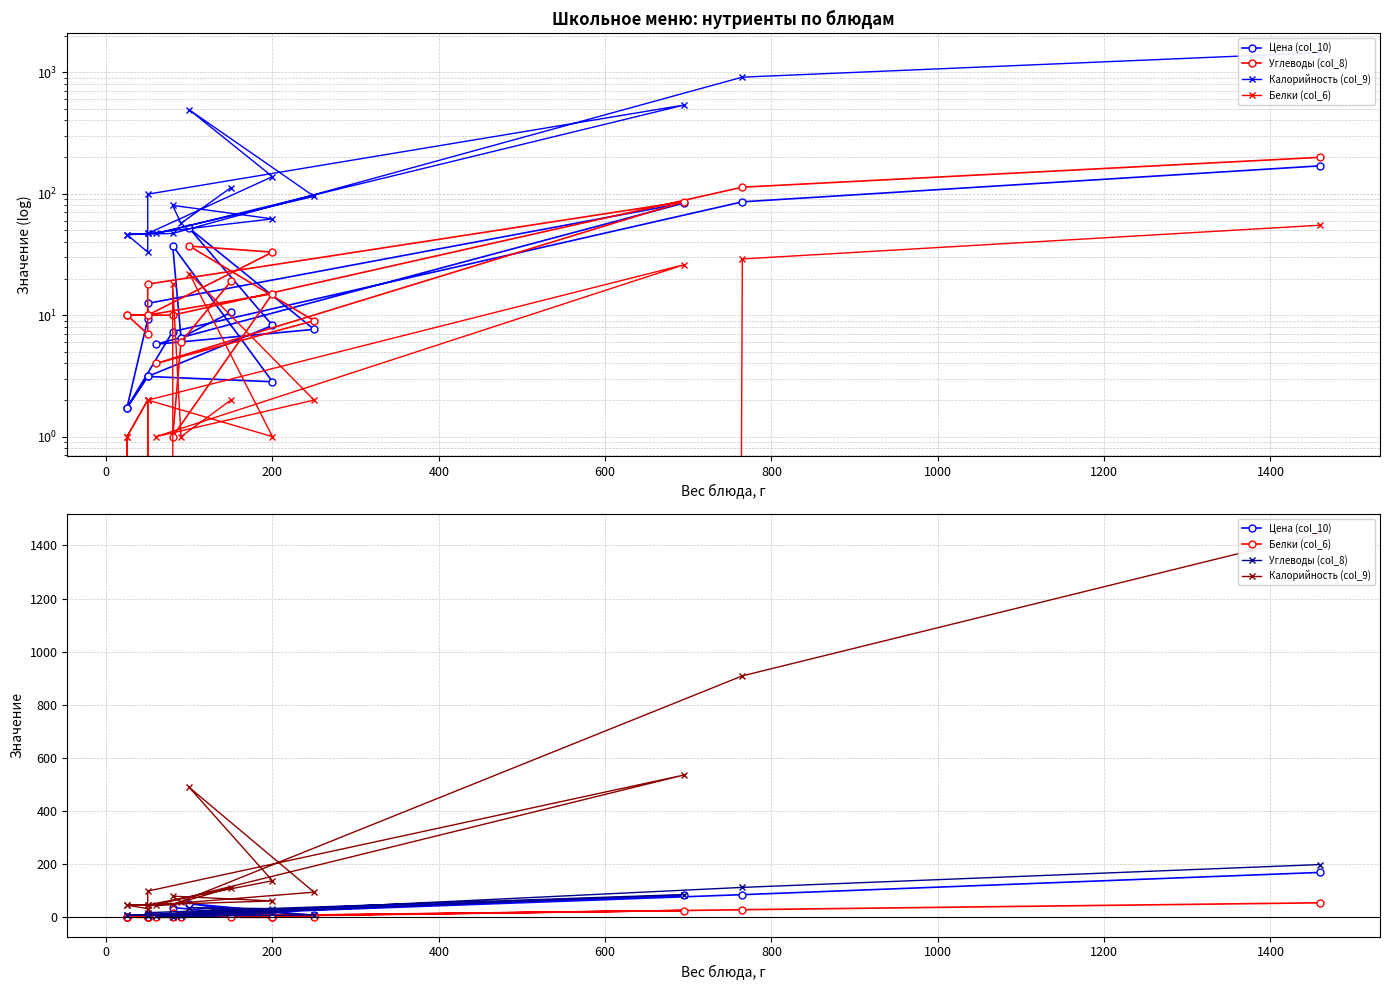

How many lines are shown in the chart?

4